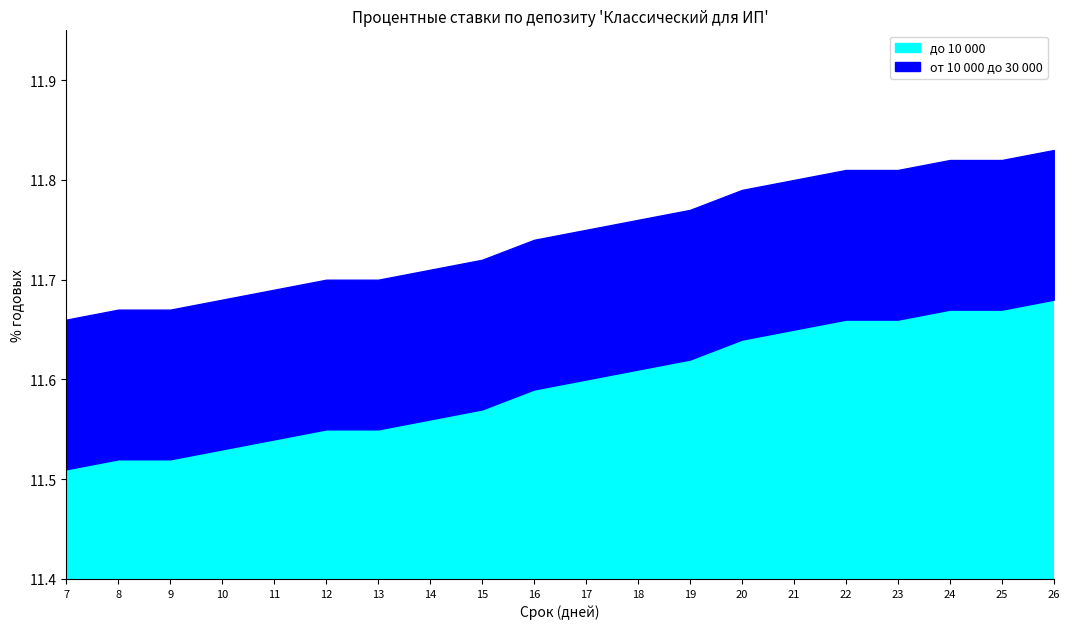

How many от 10 000 до 30 000 values are between 11 and 12?

20